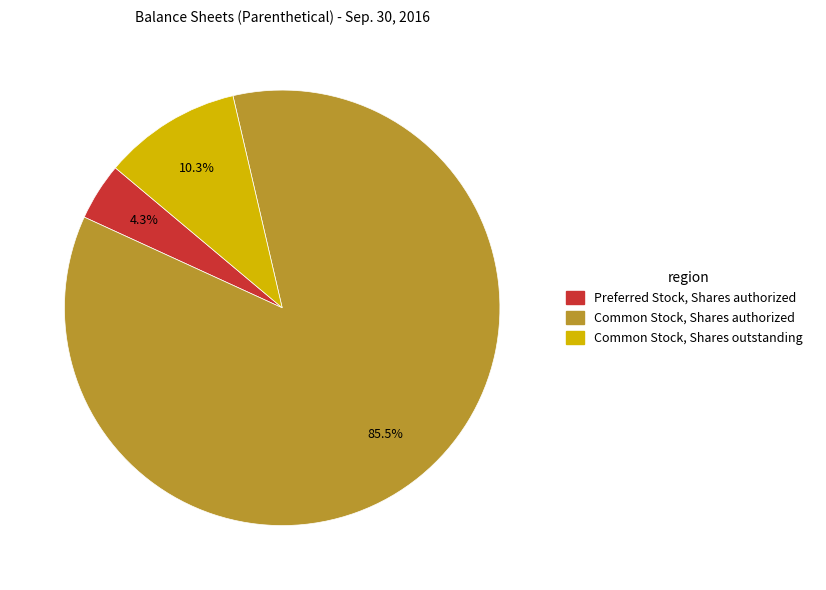

Does any single category account for the majority?

Yes